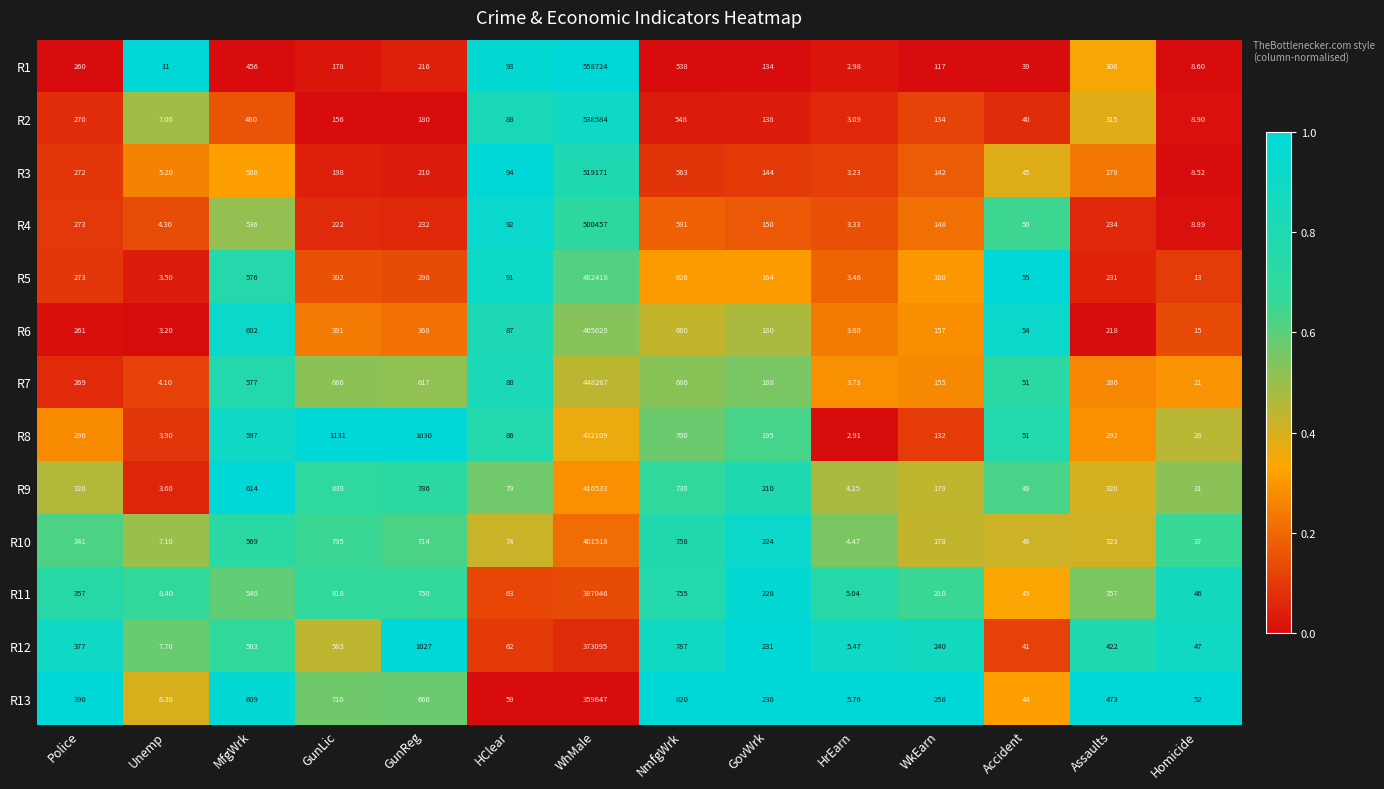

At which category is the sum across all series the highest?

WhMale